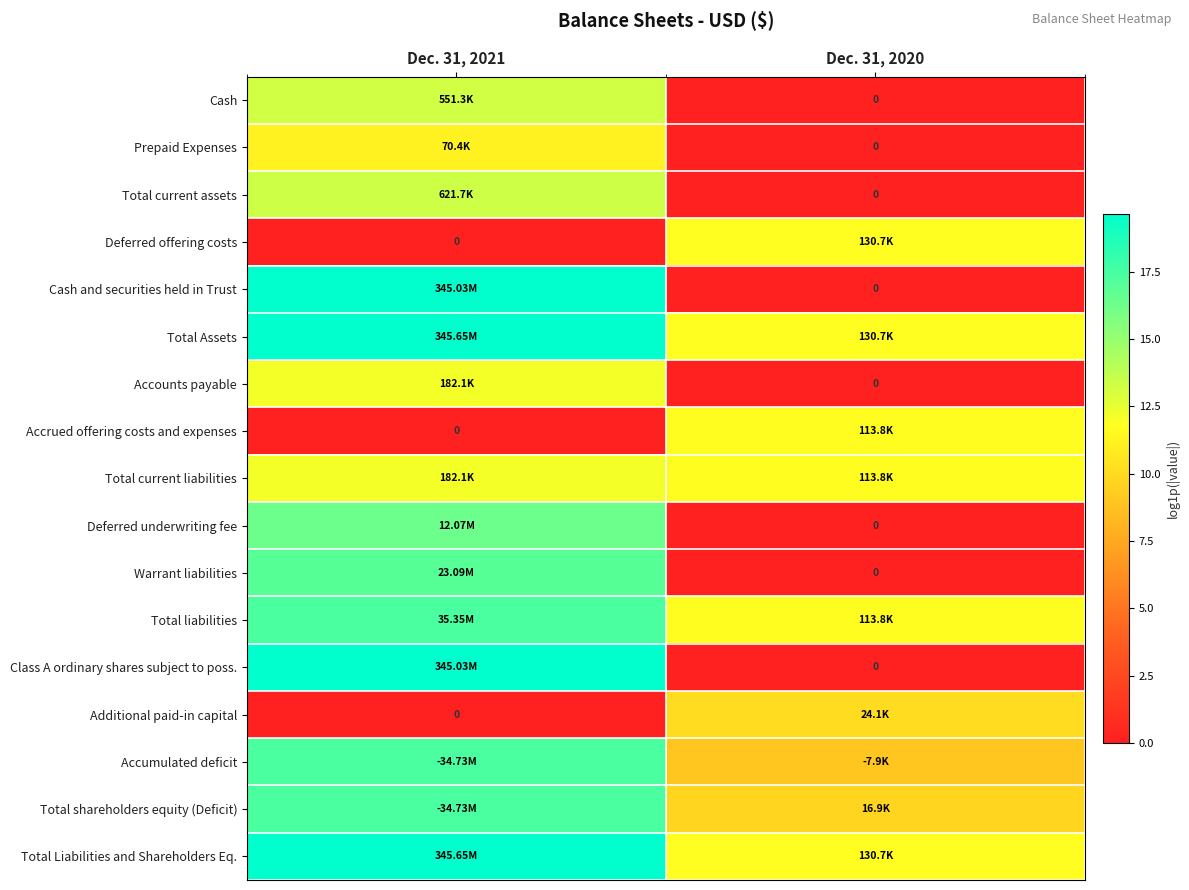

The value of Total Liabilities and Shareholders Eq. at Dec. 31, 2021 is 5.6. True or false?

False